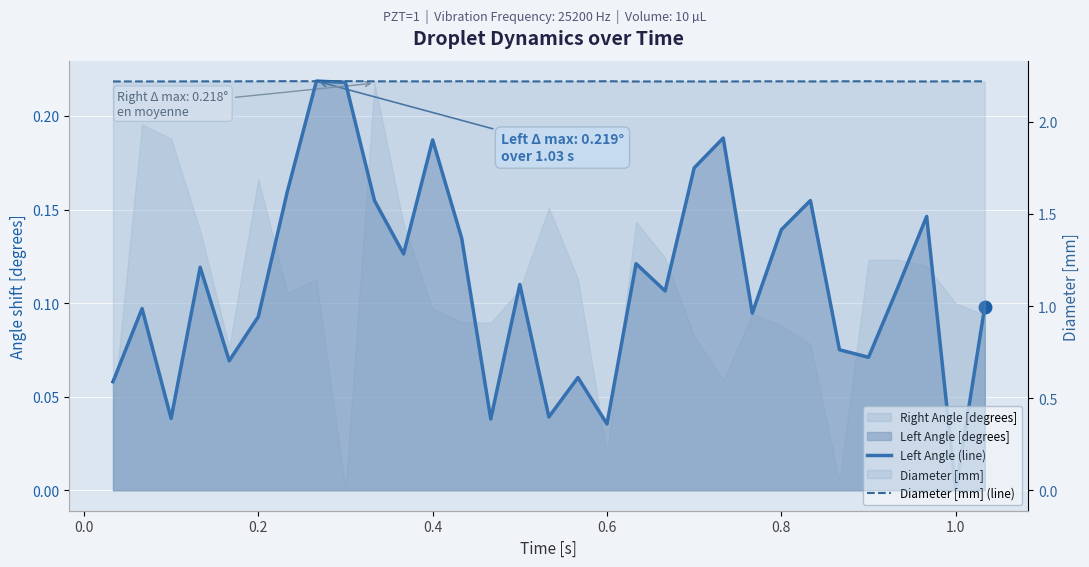

The value of Diameter [mm] (line) at 19 is 1.1. True or false?

False